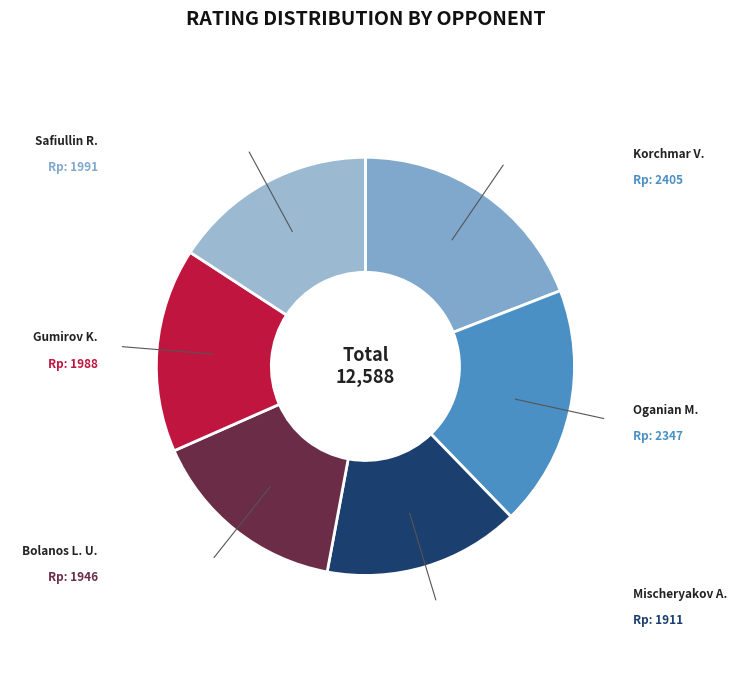

Count the number of slices in the pie.

6